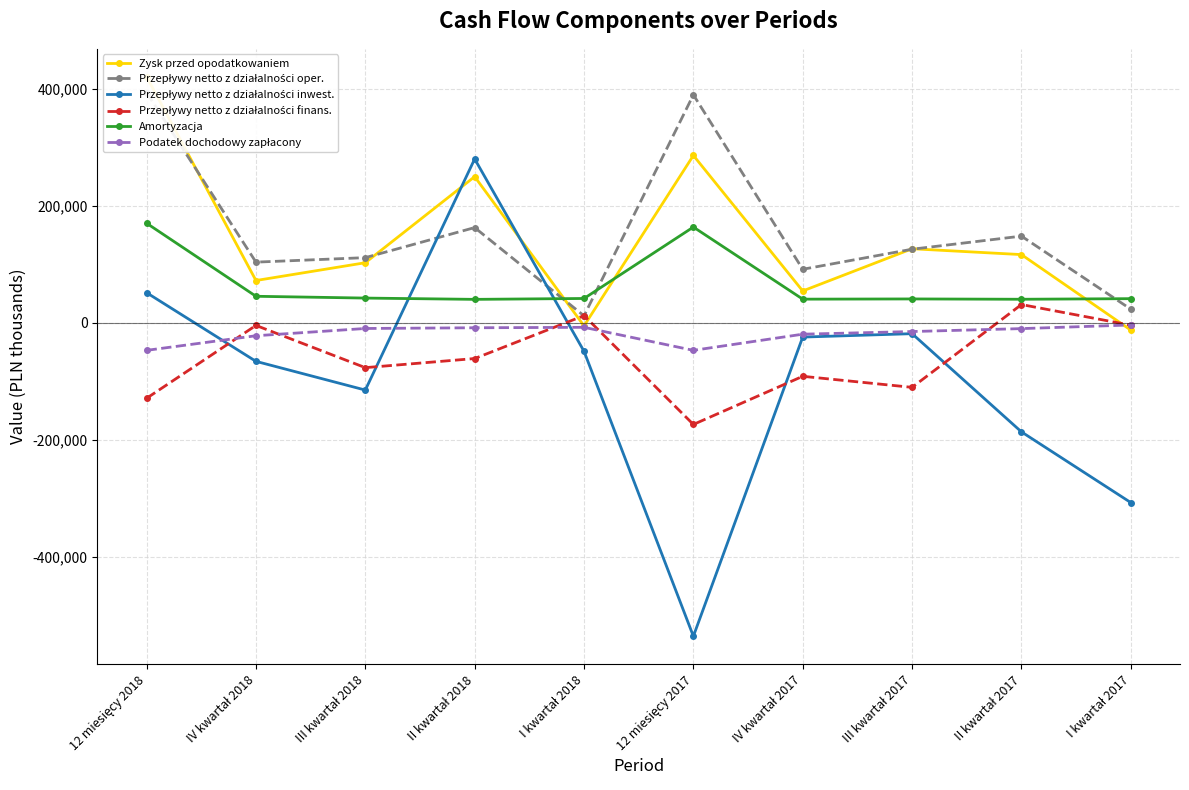

True or false: Podatek dochodowy zapłacony and Przepływy netto z działalności oper. cross at least once.

False